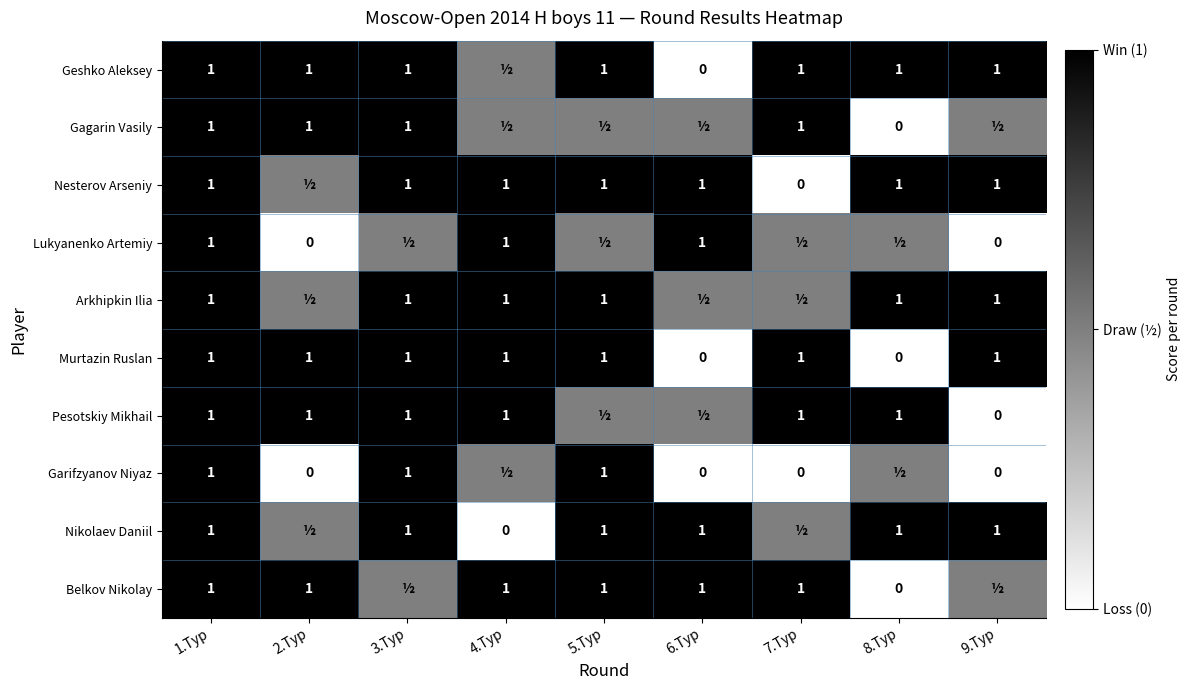

Read the Murtazin Ruslan value at 5.Тур.

1.0